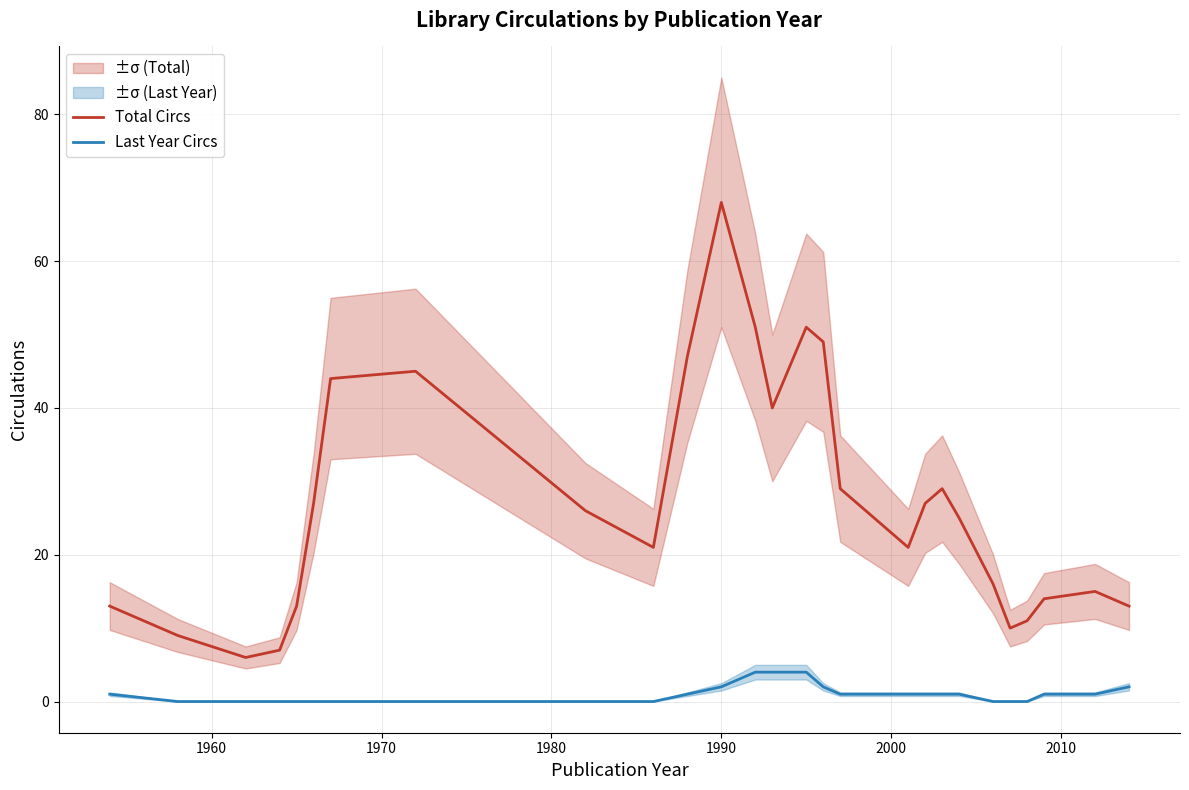

True or false: Last Year Circs and Total Circs cross at least once.

False